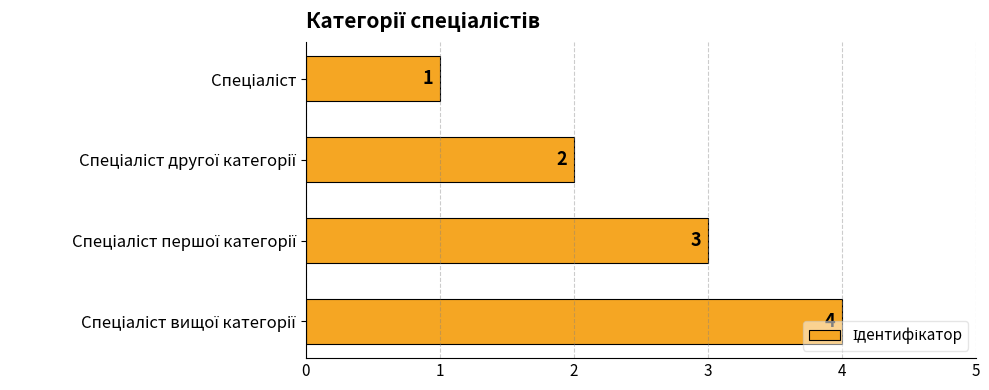

What is the greatest value displayed?

4